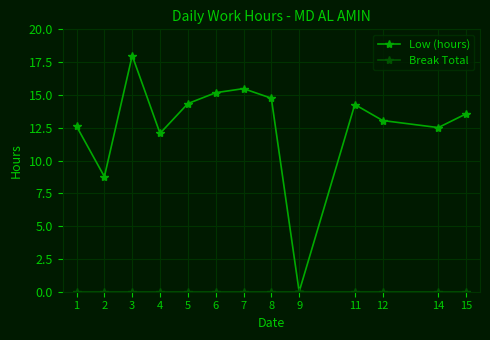

Between 4 and 9, which series saw the biggest shift?

Low (hours)